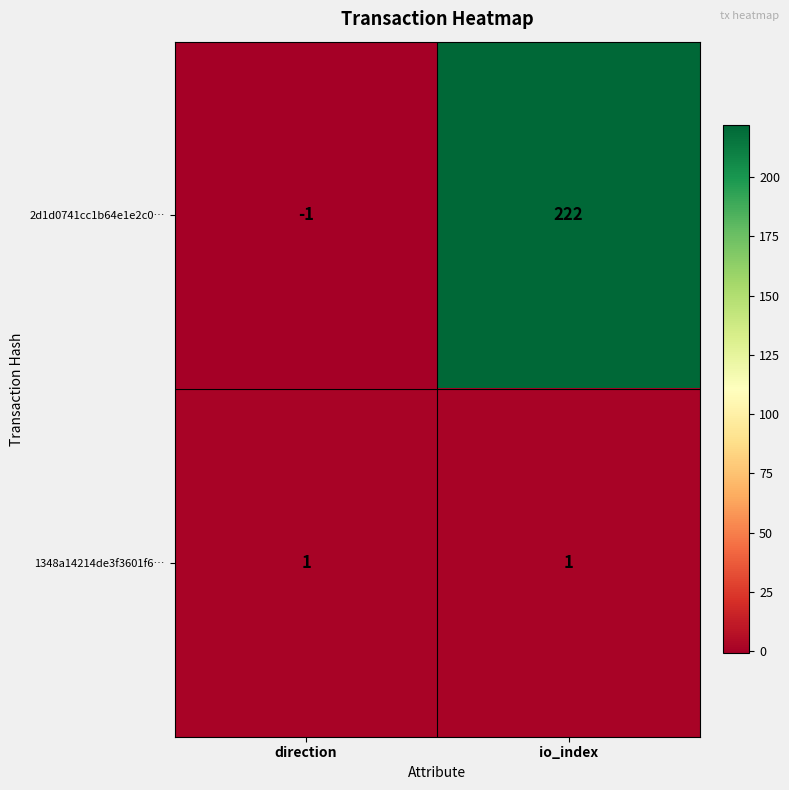

Which series has the widest spread of values?

2d1d0741cc1b64e1e2c0…